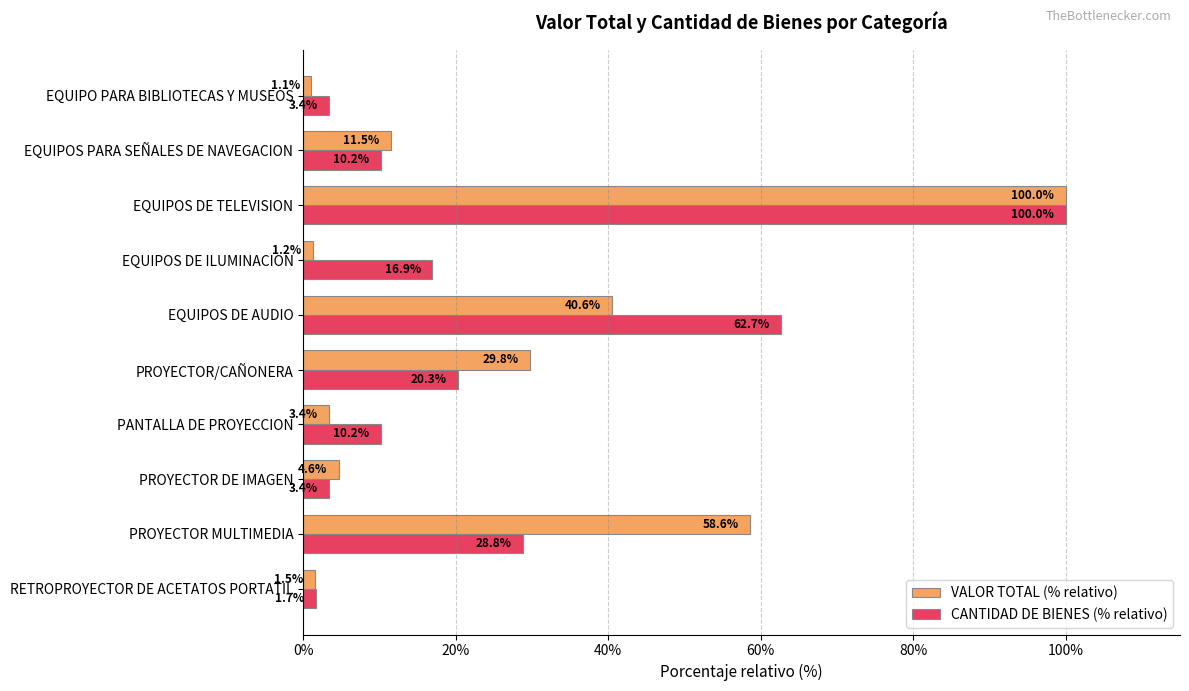

What is the sum of the CANTIDAD DE BIENES (% relativo) values at EQUIPO PARA BIBLIOTECAS Y MUSEOS and RETROPROYECTOR DE ACETATOS PORTATIL?

5.1